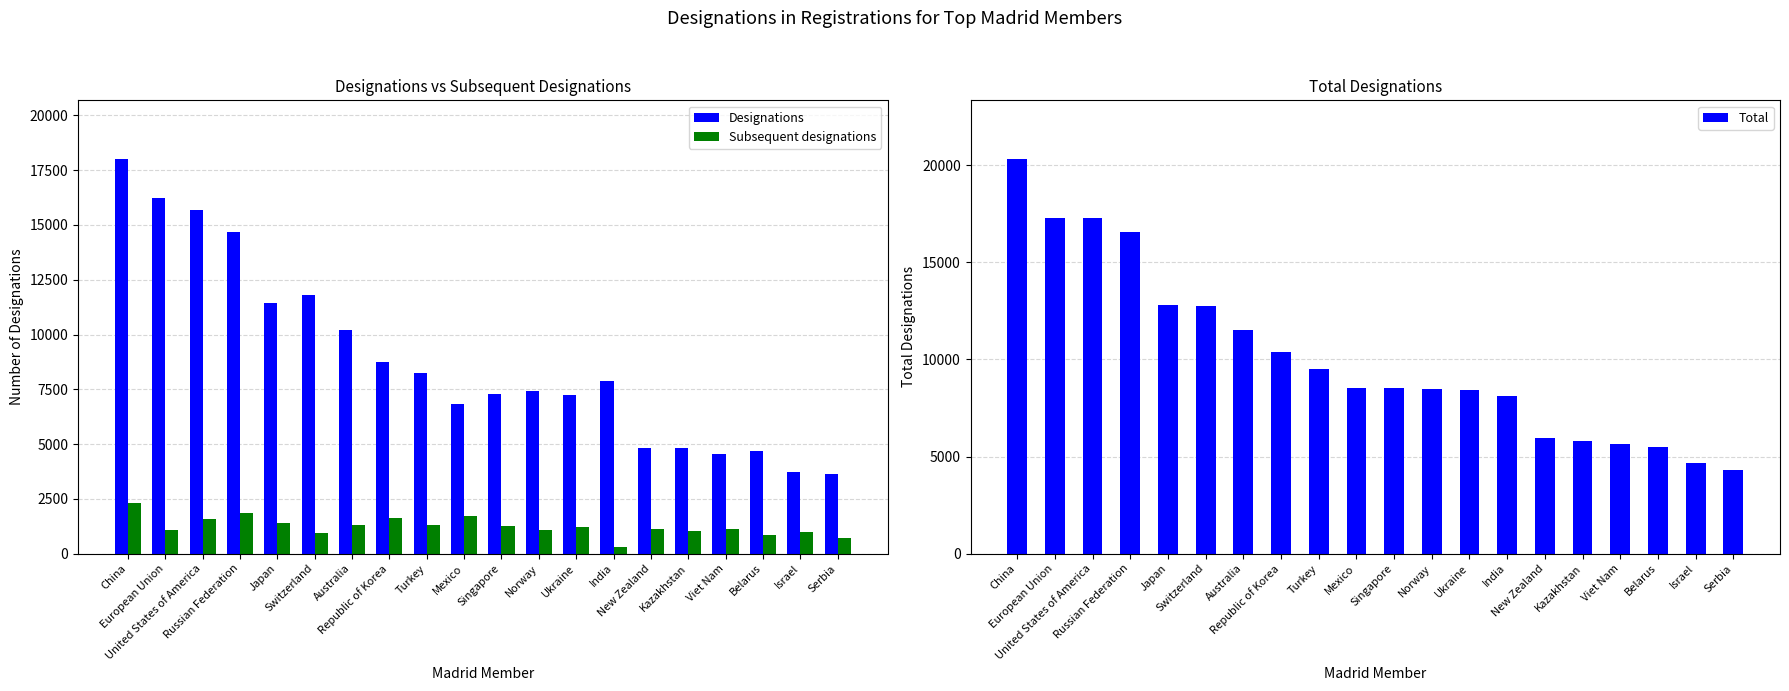

Reading right to left, what are all the values shown in this chart?

Designations: 3616	3708	4668	4534	4802	4812	7860	7240	7412	7284	6839	8227	8767	10220	11821	11429	14703	15686	16213	17993
Subsequent designations: 694	967	838	1136	1012	1118	278	1190	1070	1248	1694	1286	1635	1313	938	1385	1870	1582	1057	2316
Total: 4310	4675	5506	5670	5814	5930	8138	8430	8482	8532	8533	9513	10402	11533	12759	12814	16573	17268	17270	20309